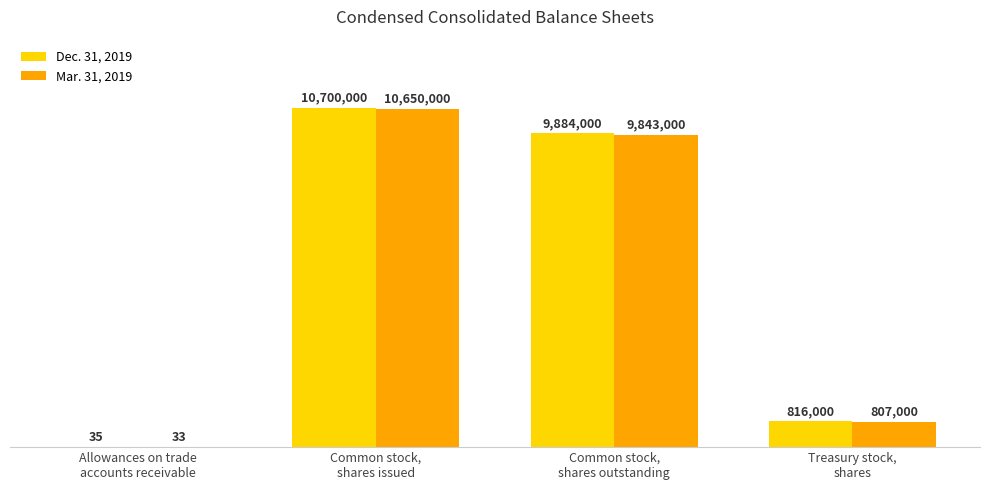

Which has a higher value, Common stock,
shares outstanding or Allowances on trade
accounts receivable?

Common stock,
shares outstanding